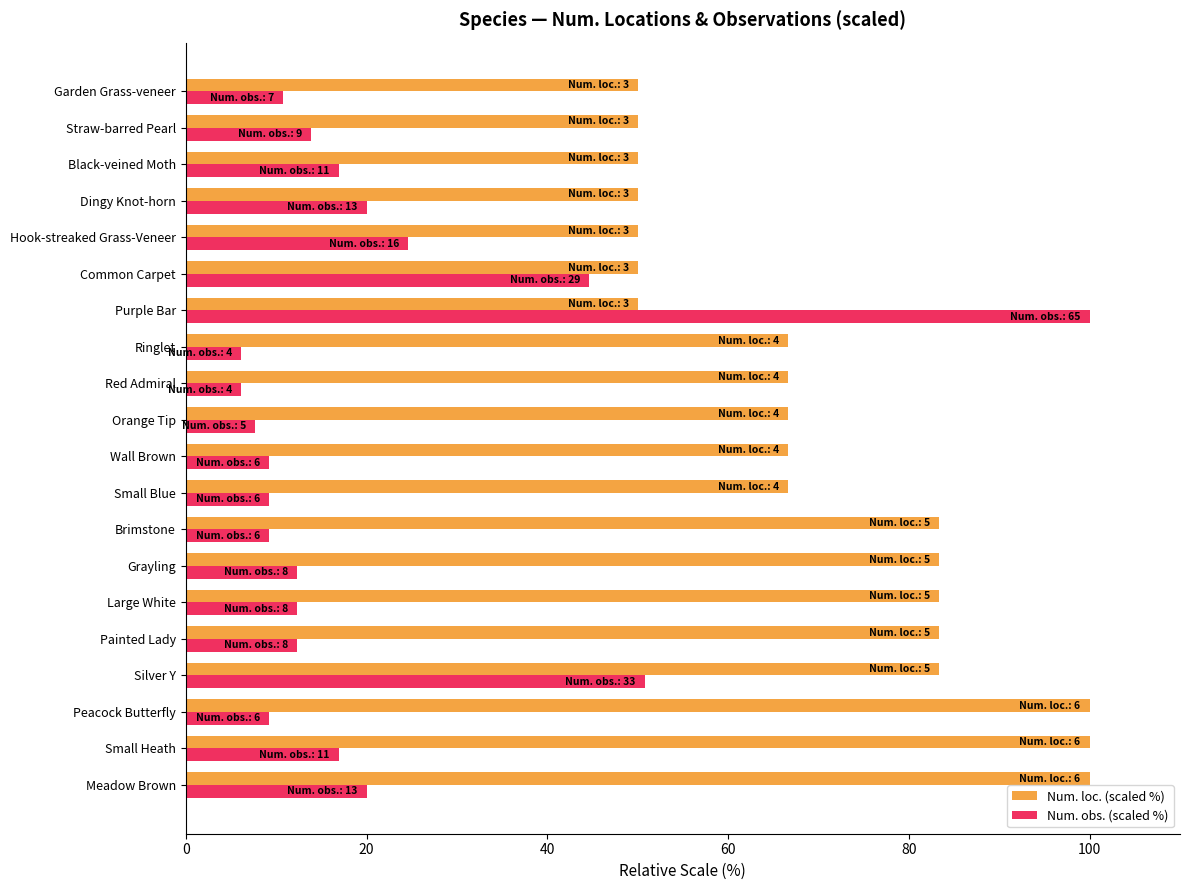

What is the minimum value shown in the chart?

6.2